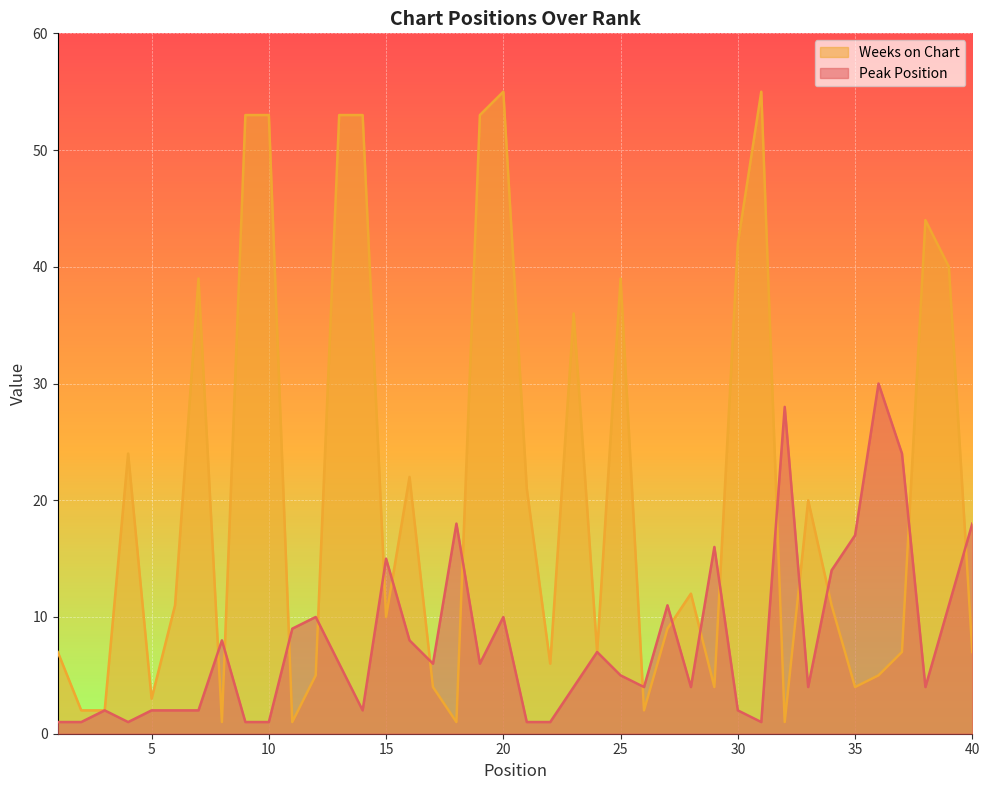

True or false: Weeks on Chart and Peak Position intersect in this chart.

True